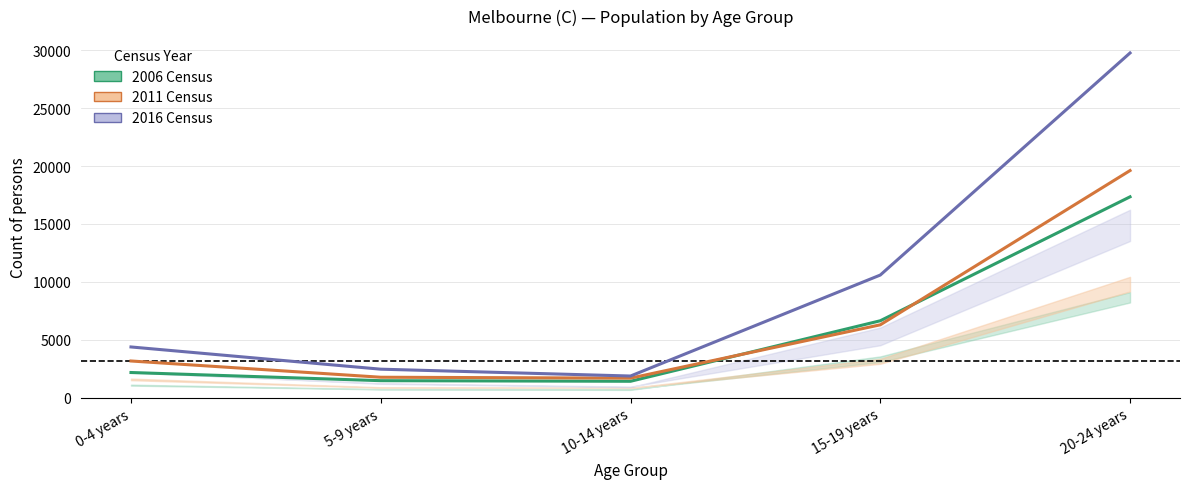

True or false: 2016 Persons and 2006 Persons cross at least once.

False